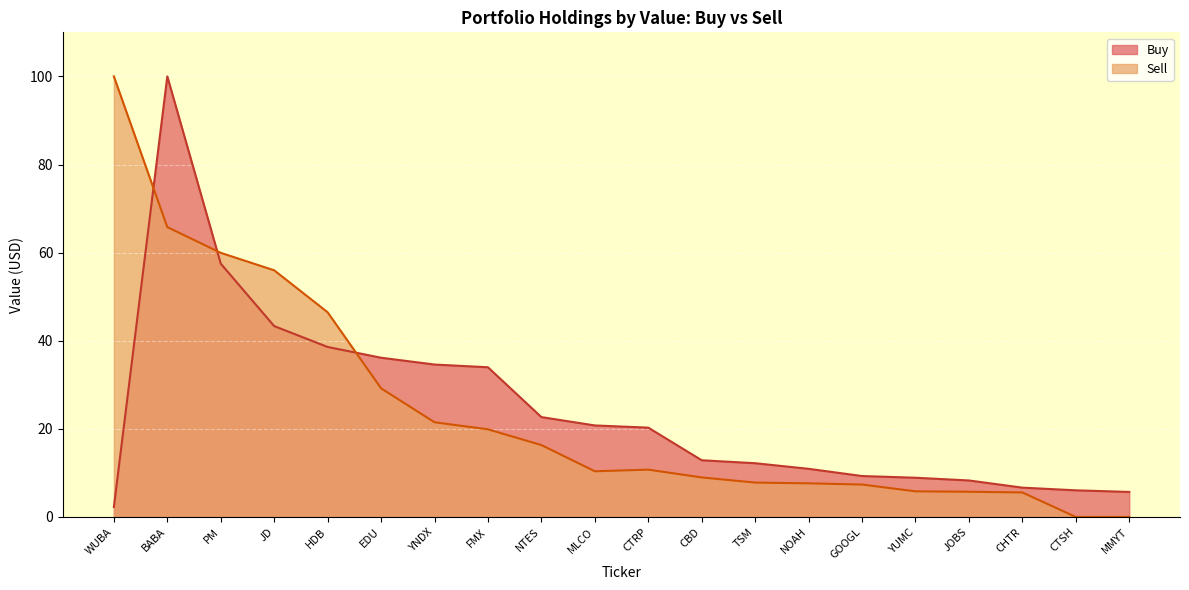

Which series has the largest range (max minus min)?

Sell